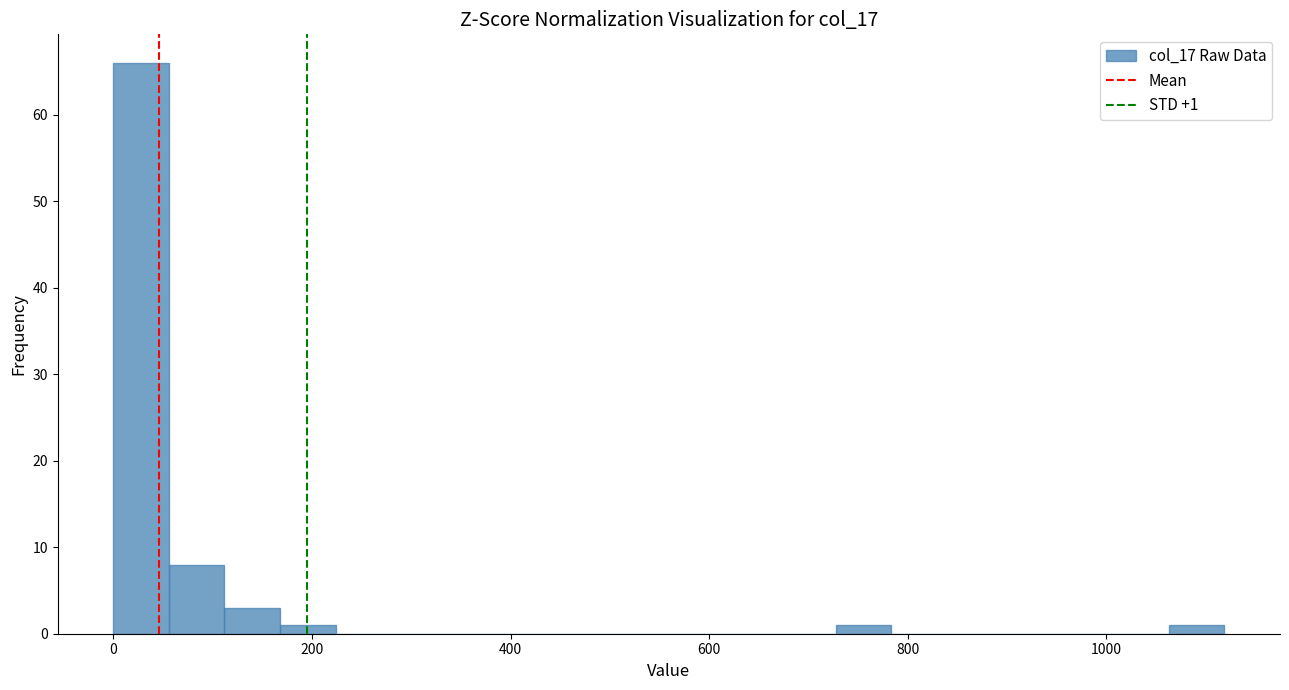

Around what value on the x-axis is the tallest bar? Give the approximate position of its centre, as read against the axis.

20